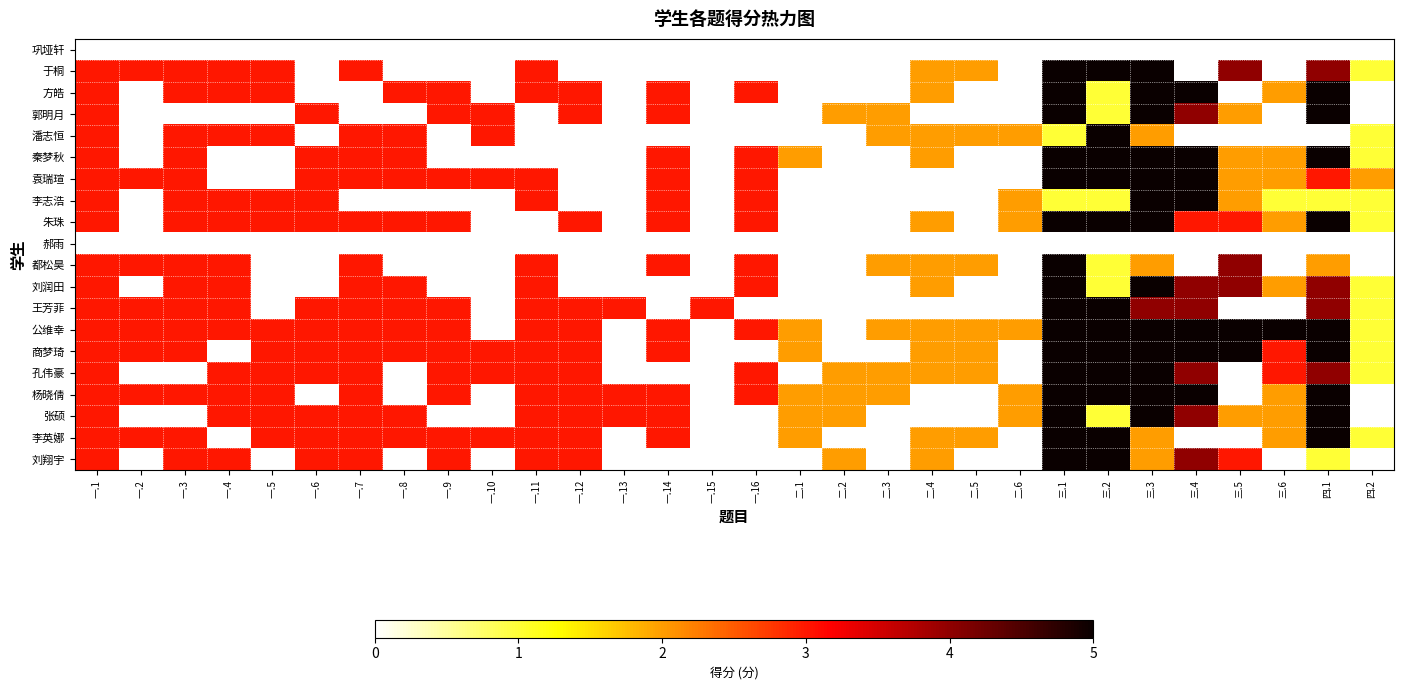

At which category is the sum across all series the highest?

三.1